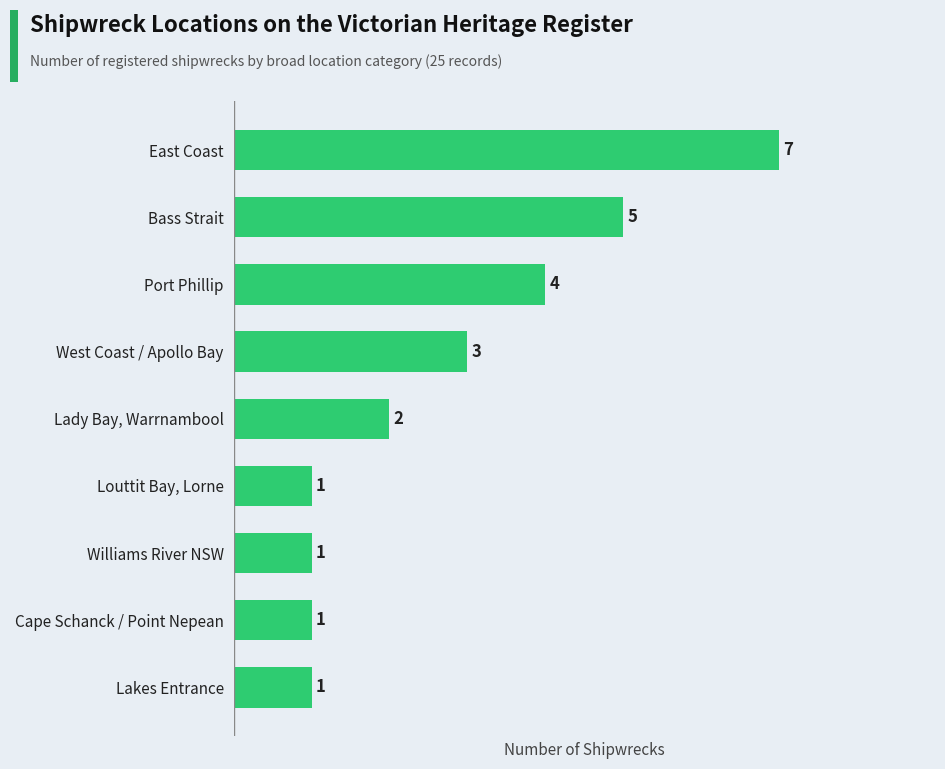

Reading bottom to top, extract all data points from this chart.

1	1	1	1	2	3	4	5	7